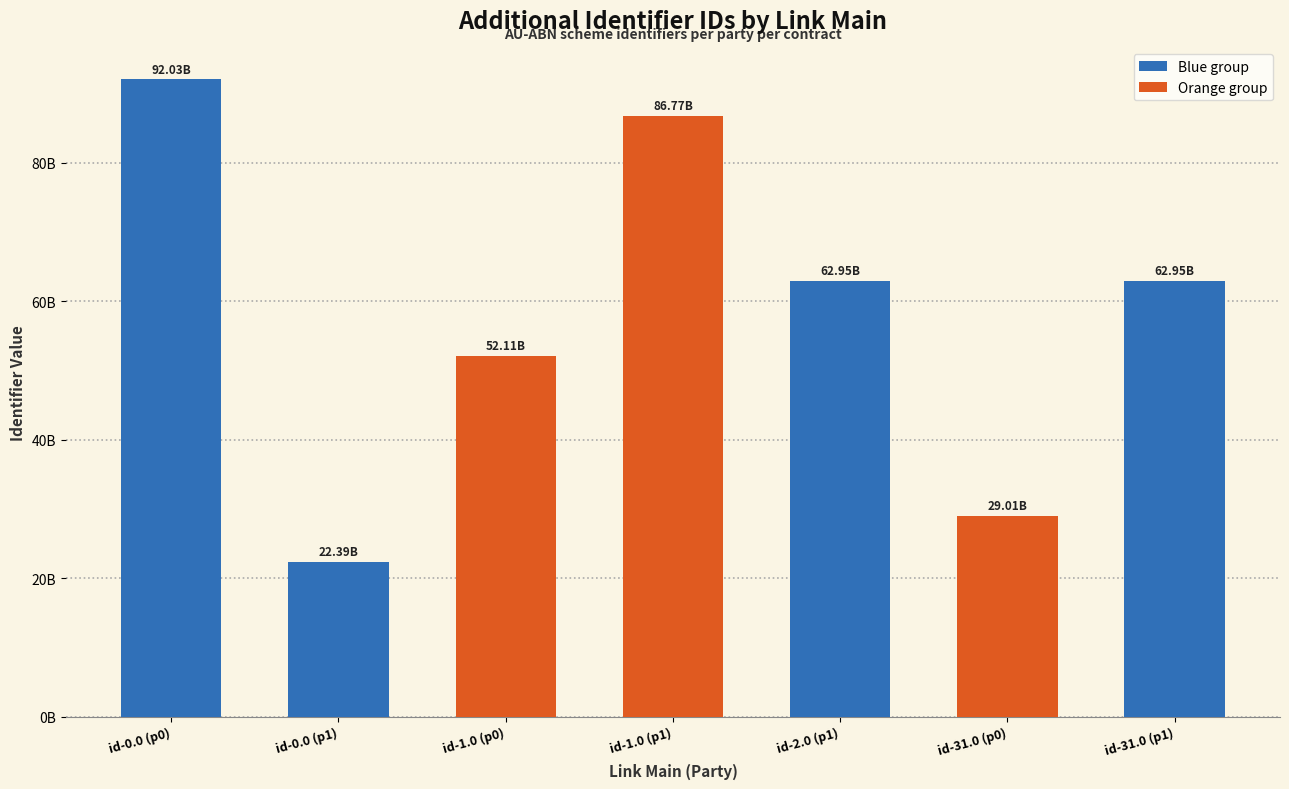

The chart shows a value of 22385178289 at id-0.0 (p1). True or false?

True